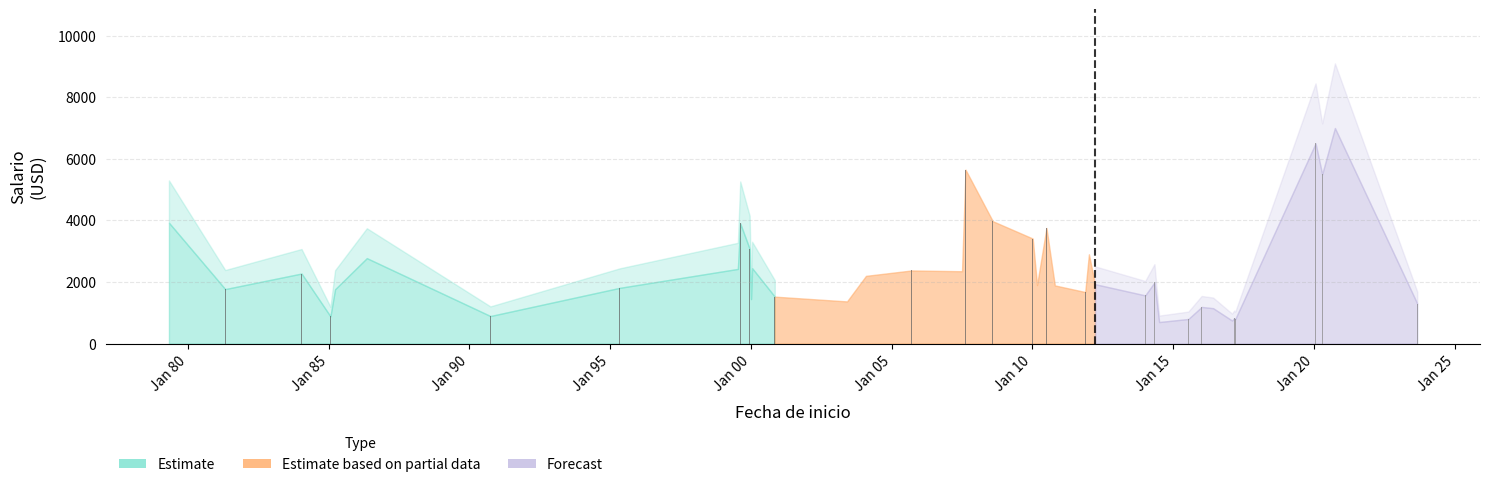

What is the label of the 26th bar from the left?

2014-01-02